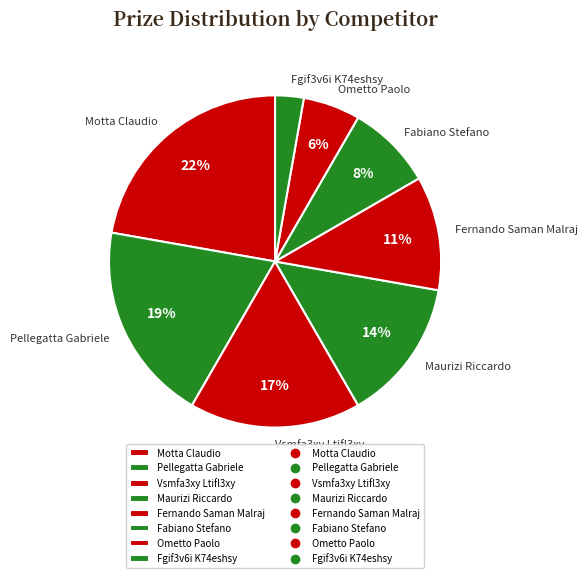

What is the largest slice in the pie chart?

Motta Claudio